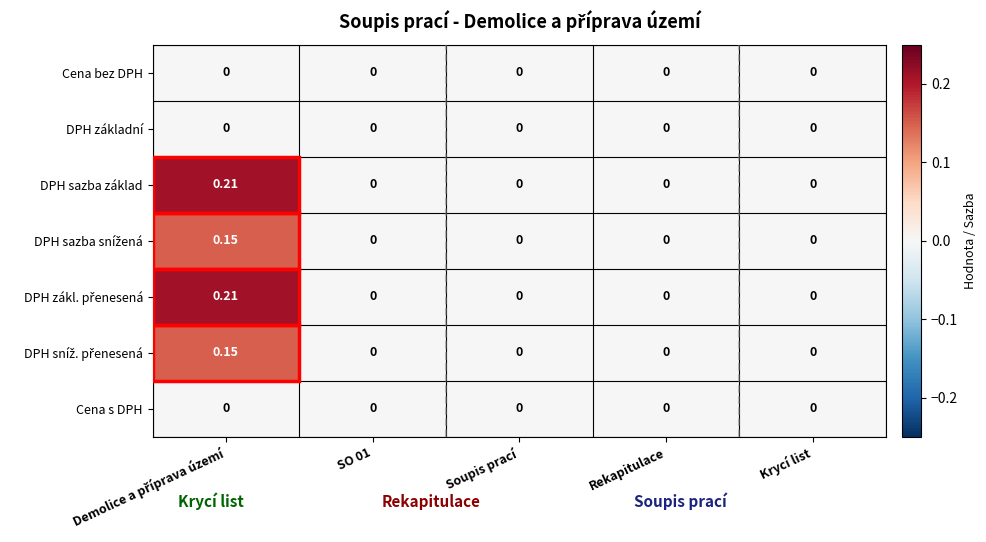

How many categories are shown in the chart?

5